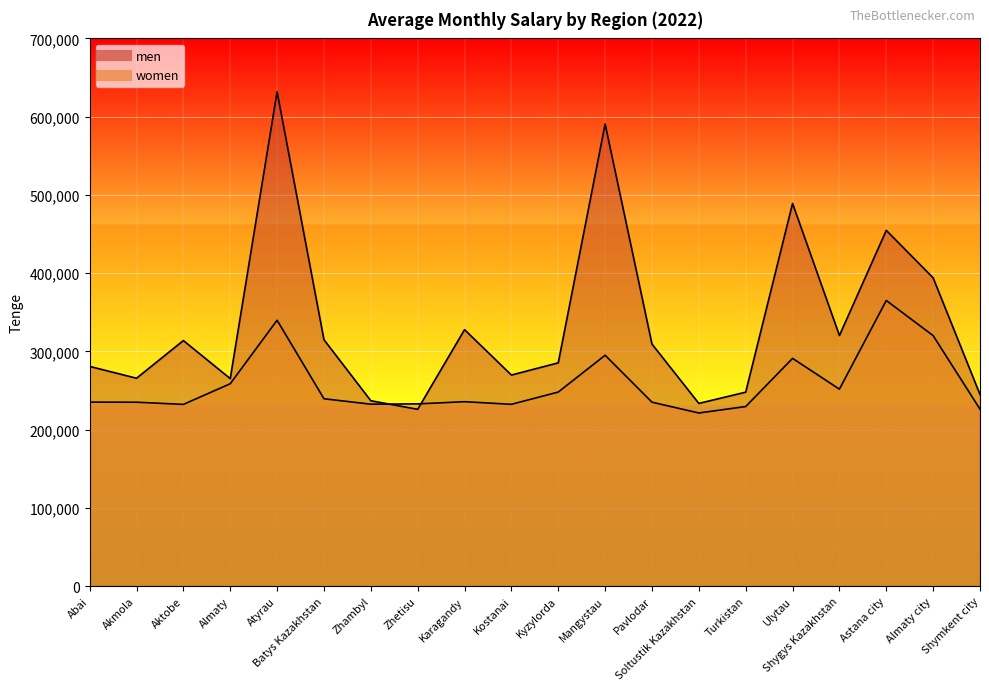

List the series in order of their overall mean, highest first.

men, women